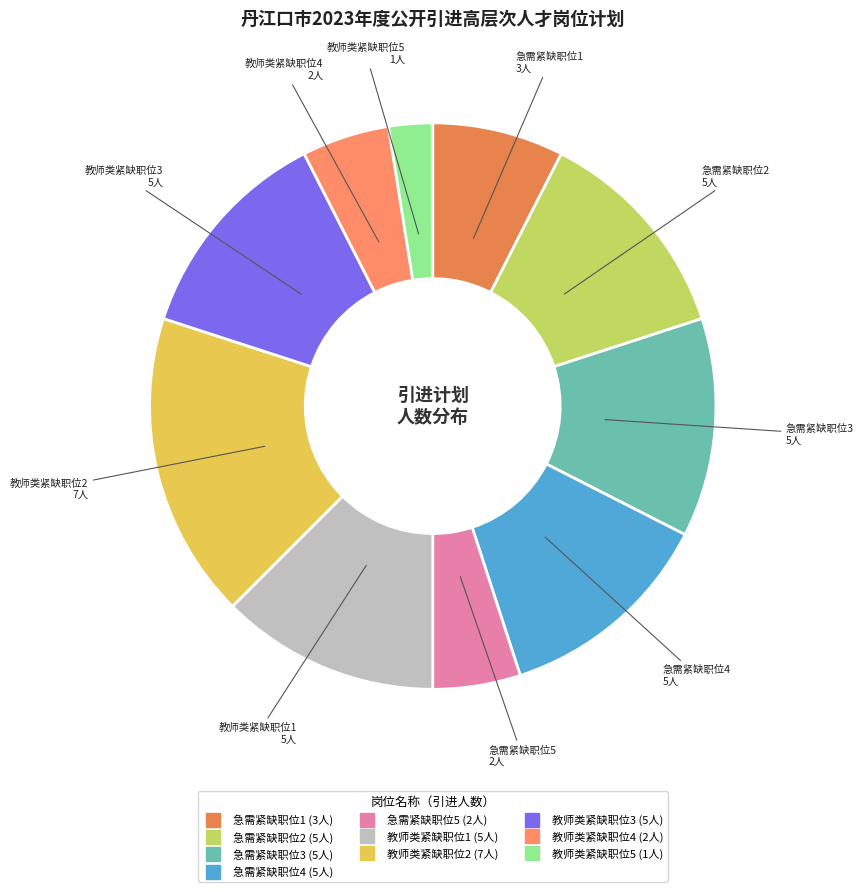

What is the ratio of the value at 急需紧缺职位1 to the value at 急需紧缺职位3?

0.6